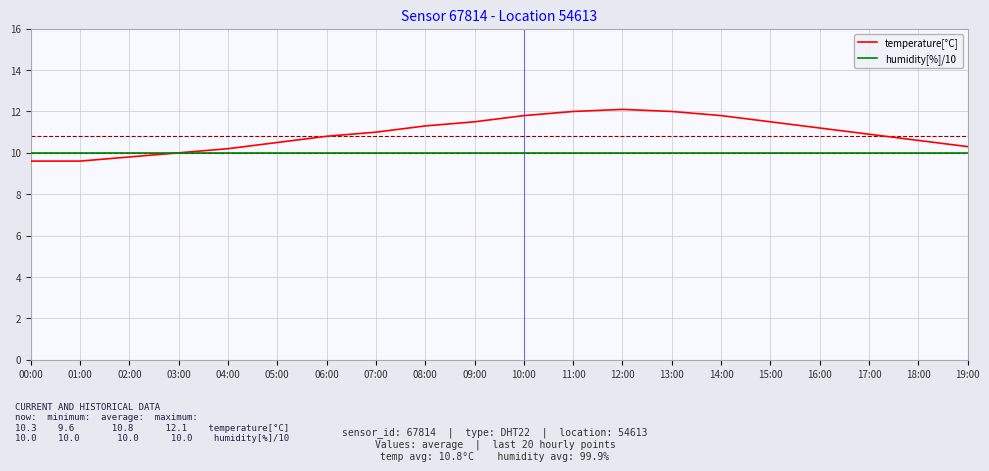

Is it true that temperature[°C] equals 5.8 at 11:00?

False